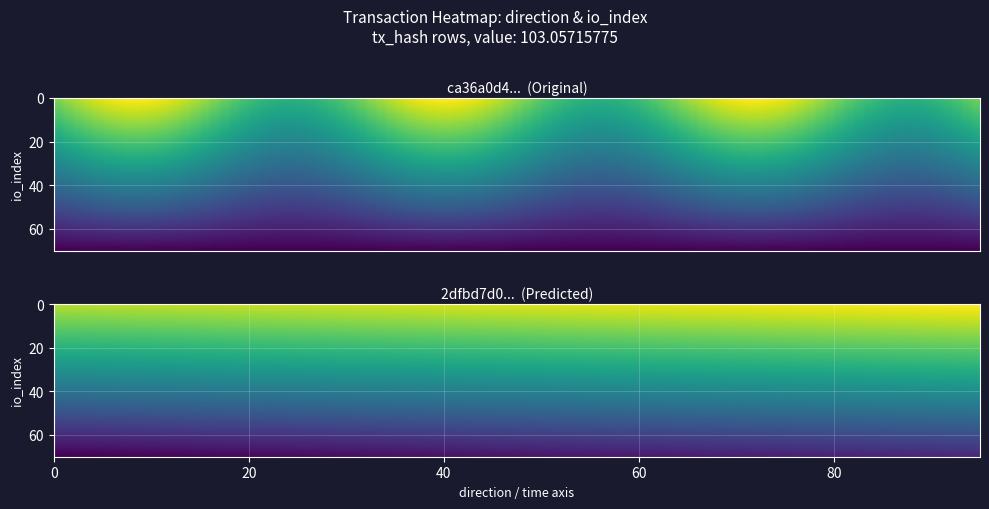

What is the total value across all series at 1?

51